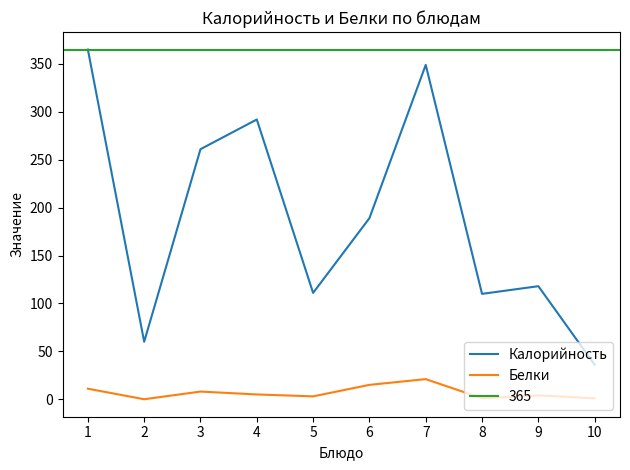

Reading left to right, transcribe all the data shown in this chart.

Калорийность: 365	60	261	292	111	189	349	110	118	36
Белки: 11	0	8	5	3	15	21	1	4	1